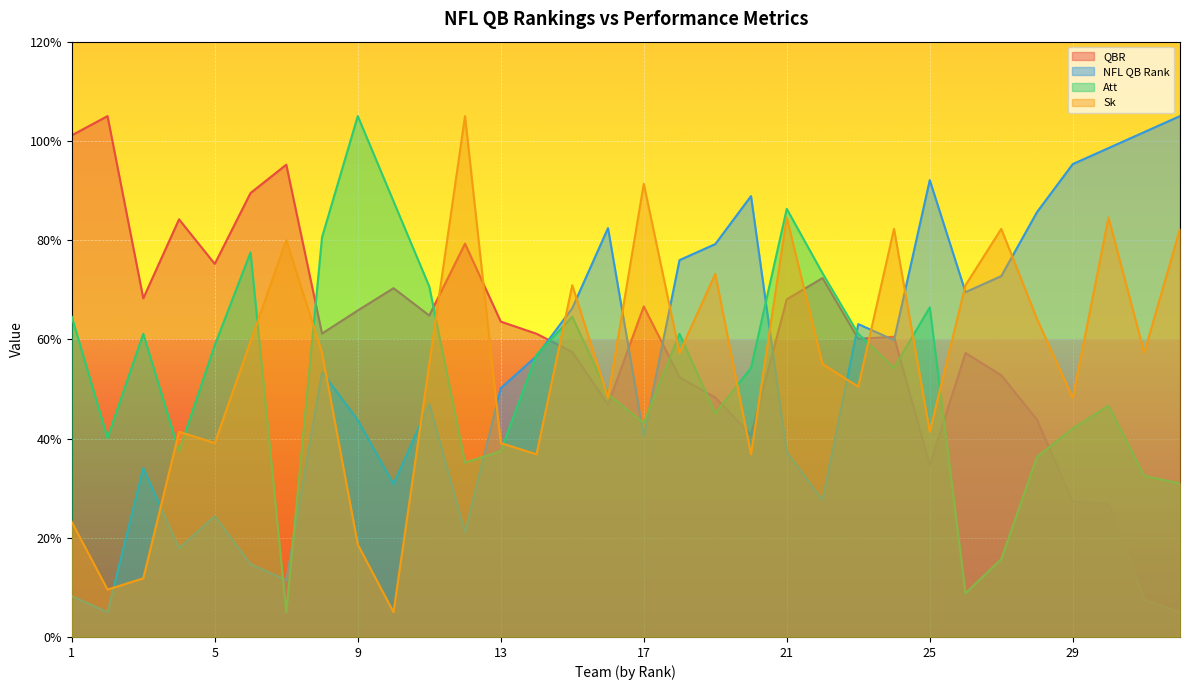

Which label corresponds to the largest value in the chart?

New Orleans Saints